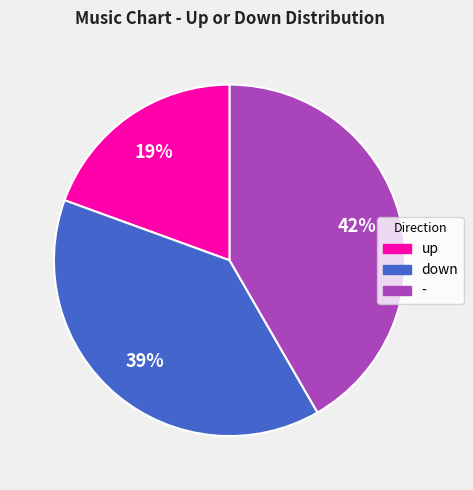

How many slices are in this pie chart?

3